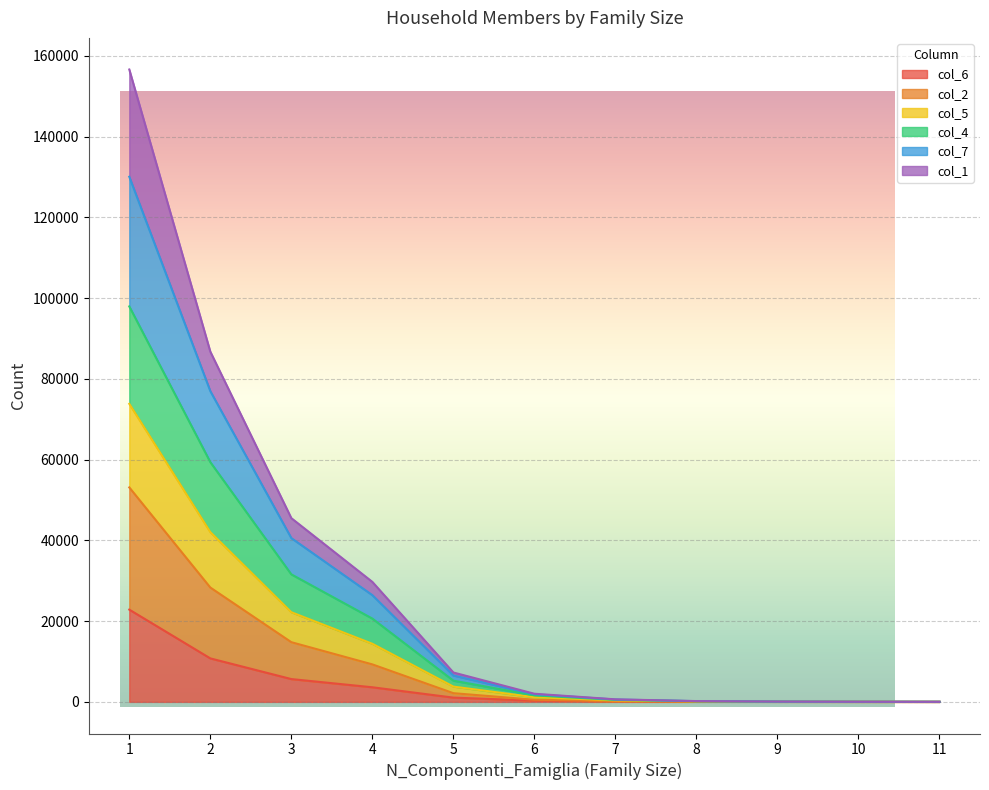

Is the value of col_2 at 2 greater than the value of col_5 at 6?

Yes